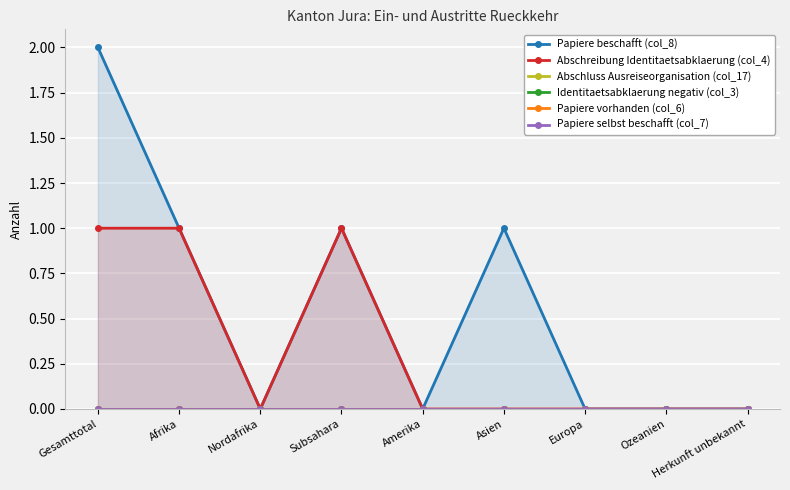

Which category has the highest value in the Papiere beschafft (col_8) series?

Gesamttotal